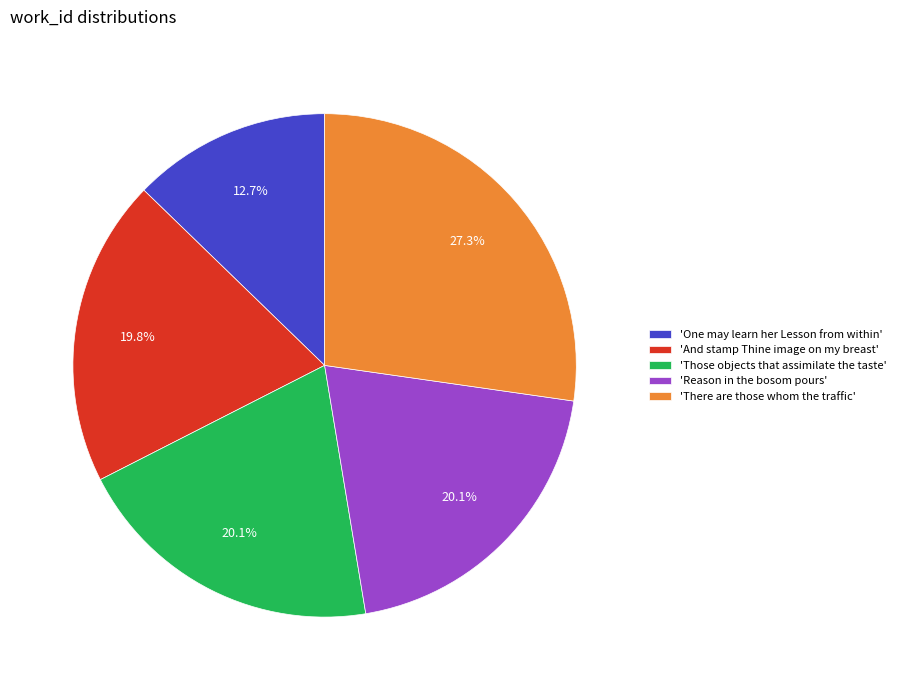

Which has a higher value, 'Reason in the bosom pours' or 'There are those whom the traffic'?

'There are those whom the traffic'